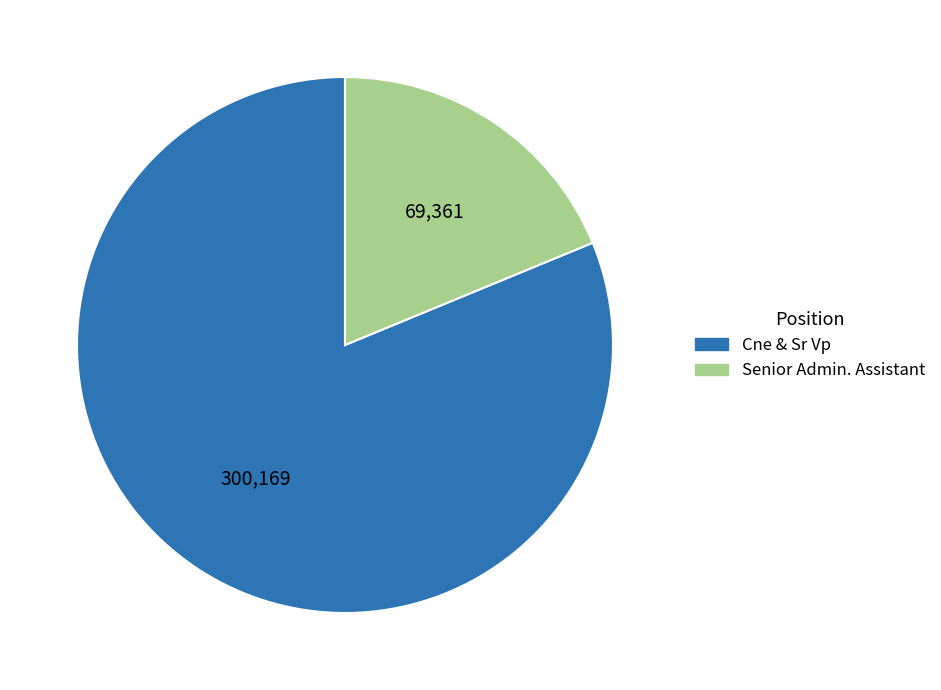

Combined, do Cne & Sr Vp and Senior Admin. Assistant account for over 50%?

Yes